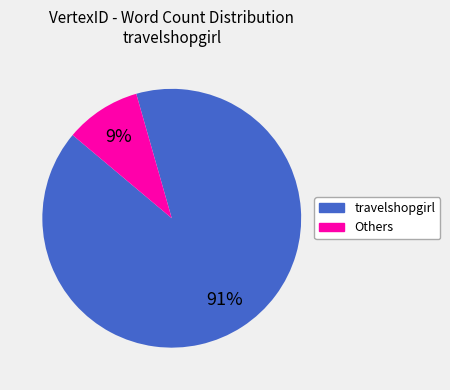

To the nearest percent, what is the average slice percentage?

50%